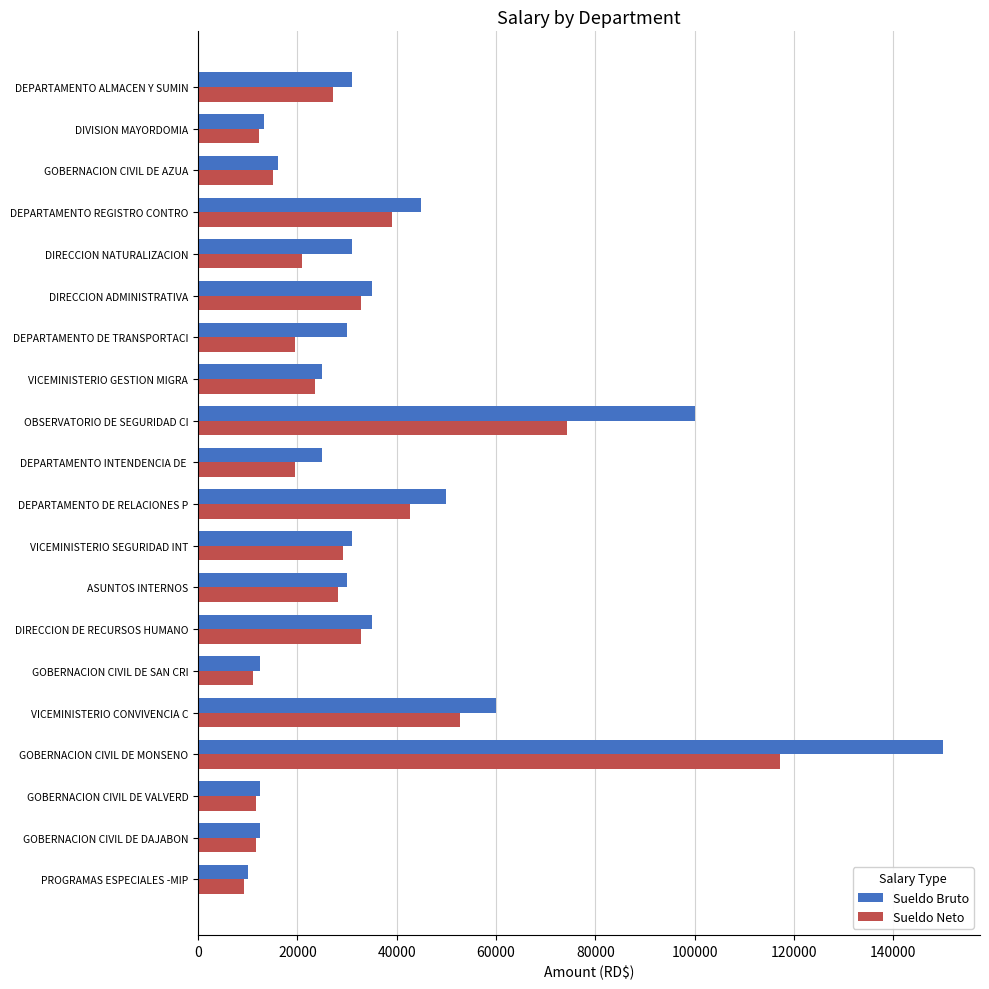

What is the lowest value of the Sueldo Neto series?

9334.0